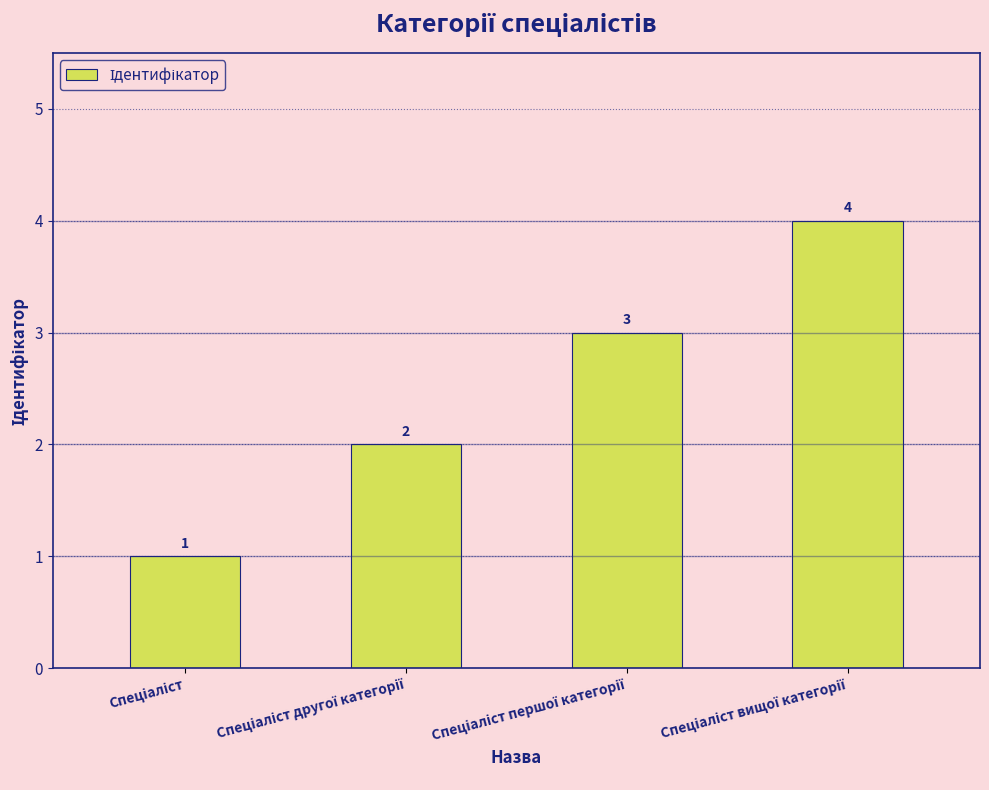

What is the value of the 3rd bar from the left?

3